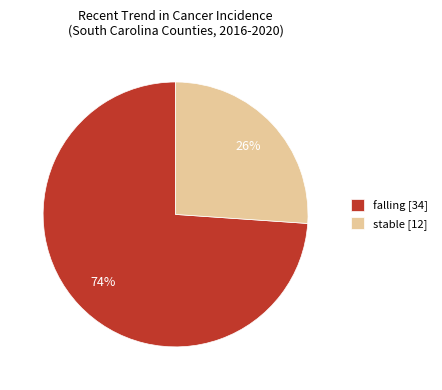

Between stable and falling, which is larger?

falling